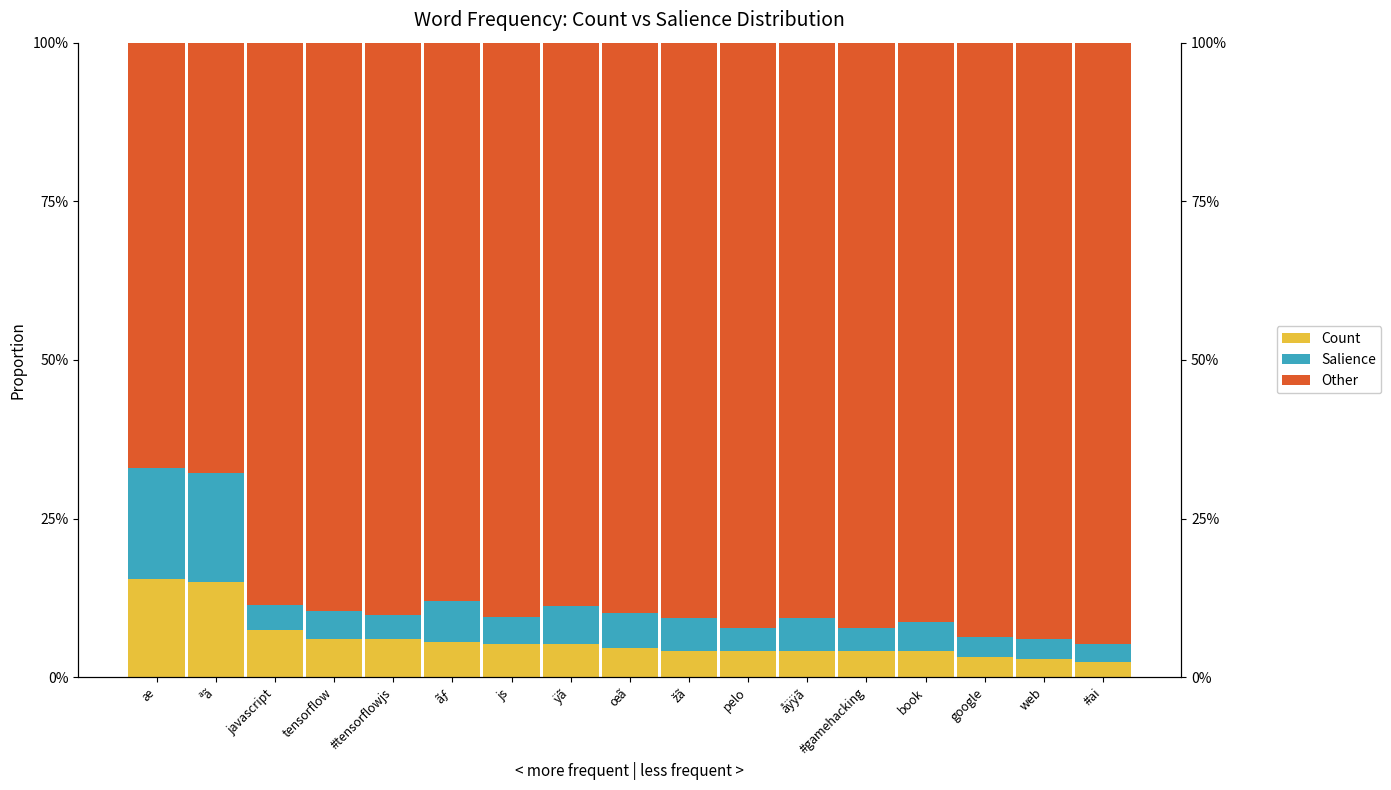

At how many categories does at least one series exceed 0?

17